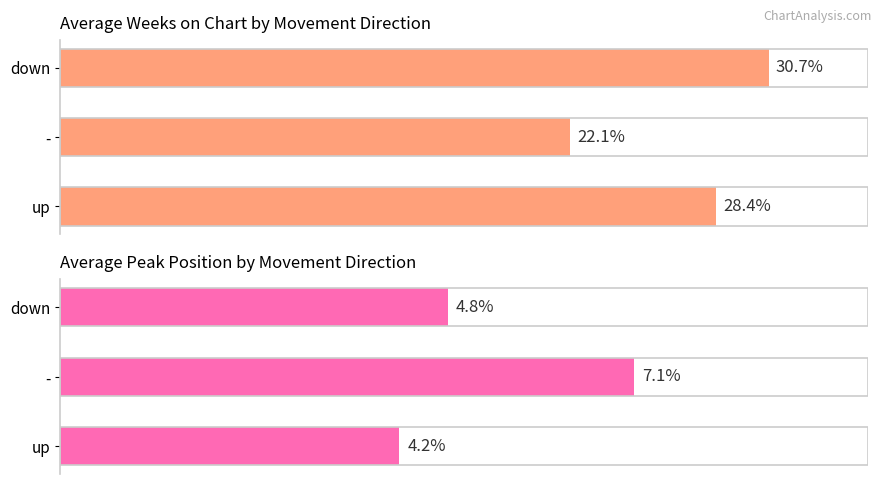

Are the bars grouped side by side (vs. stacked)?

Yes